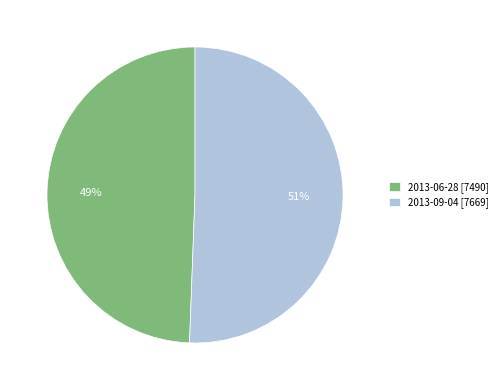

To the nearest percent, what is the average slice percentage?

50%